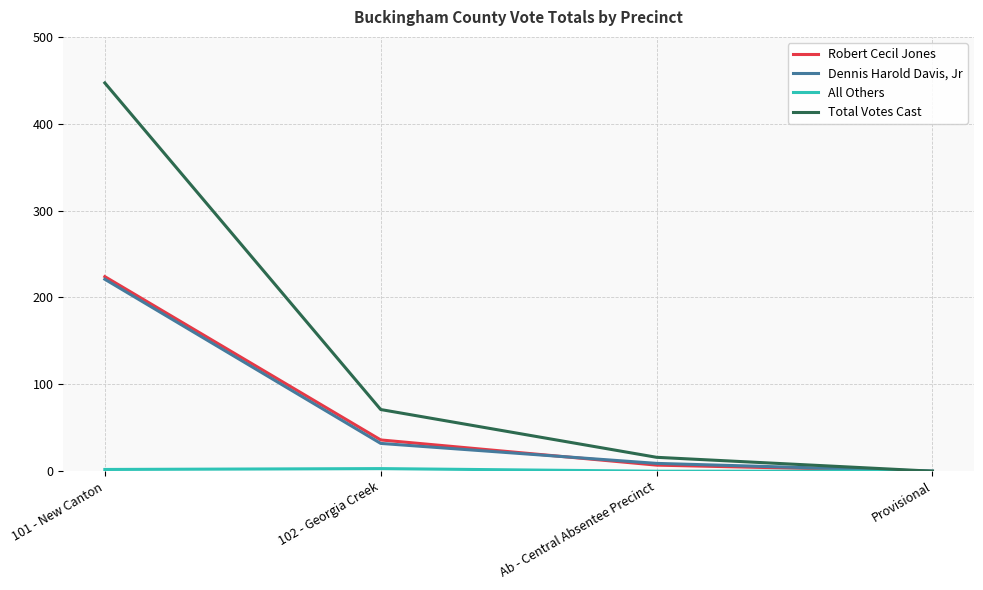

What position from the left is Ab - Central Absentee Precinct?

3